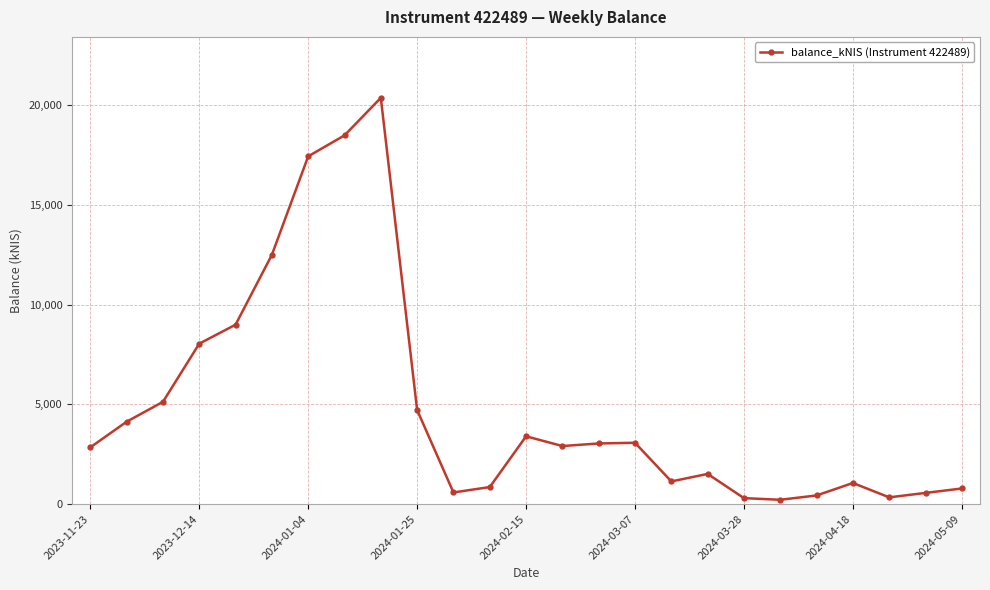

What is the difference between the maximum and minimum values?

20142.7